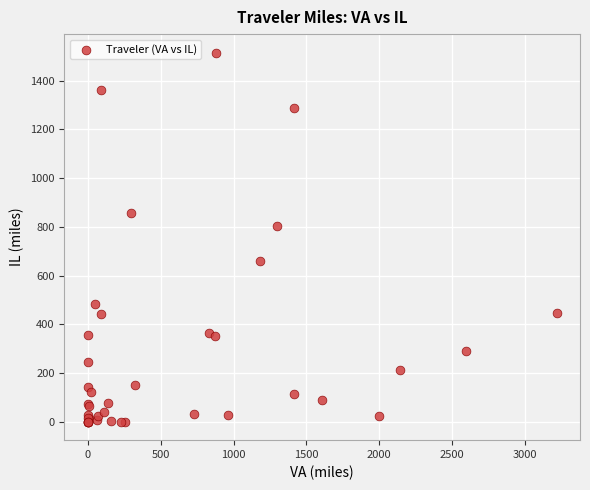

What Y value in the scatter plot is closest to 757?

801.5